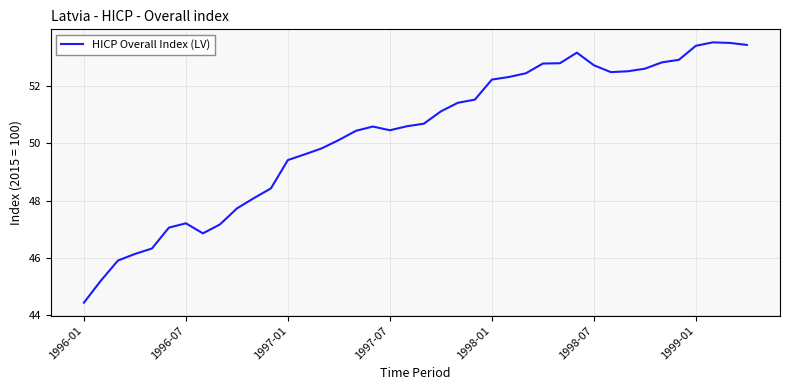

What is the smallest value displayed?

44.4